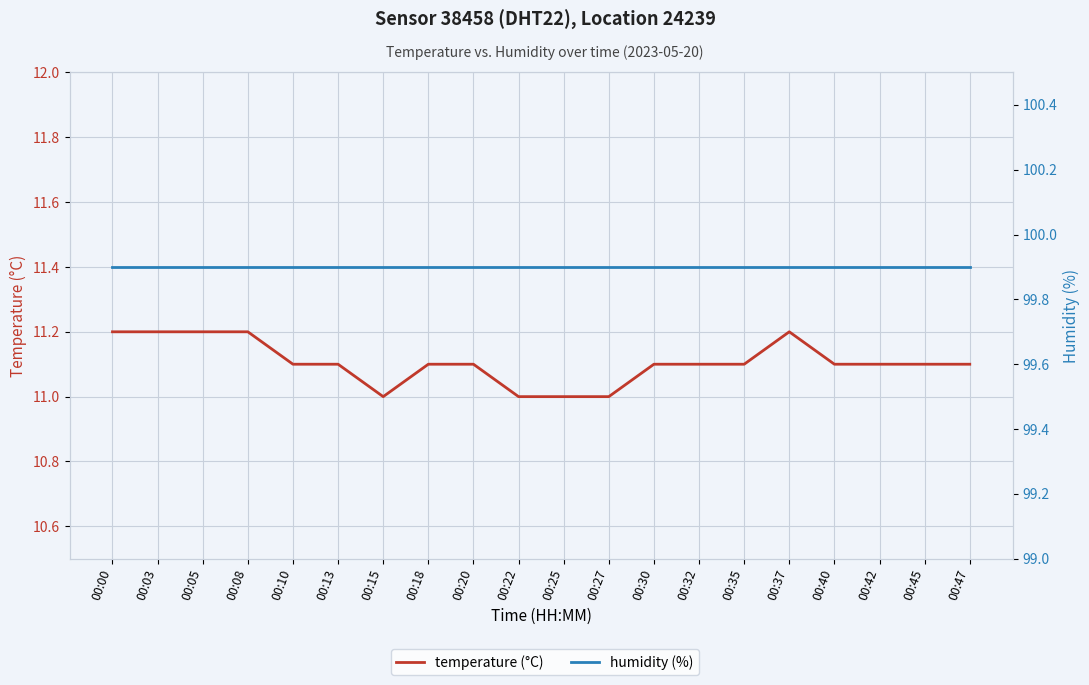

True or false: humidity (%) and temperature (°C) cross at least once.

False